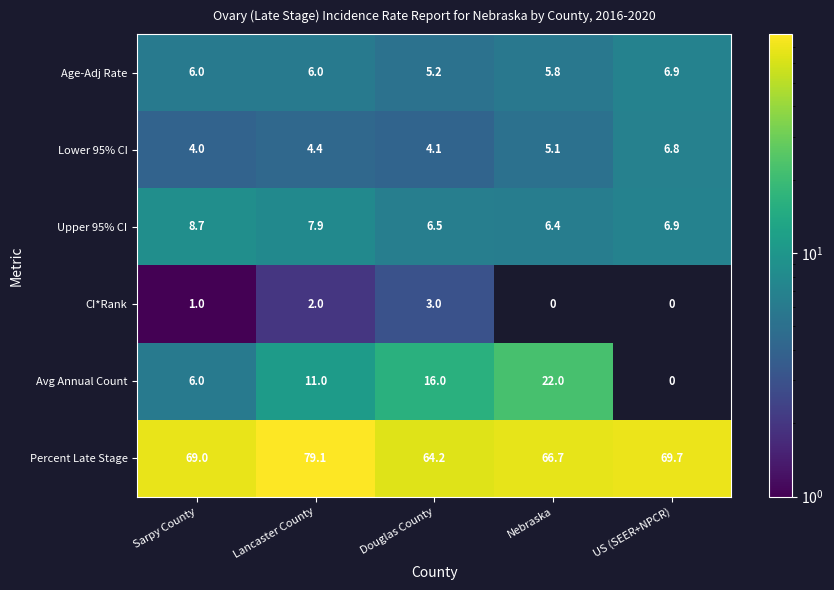

How many distinct data groups are displayed?

6